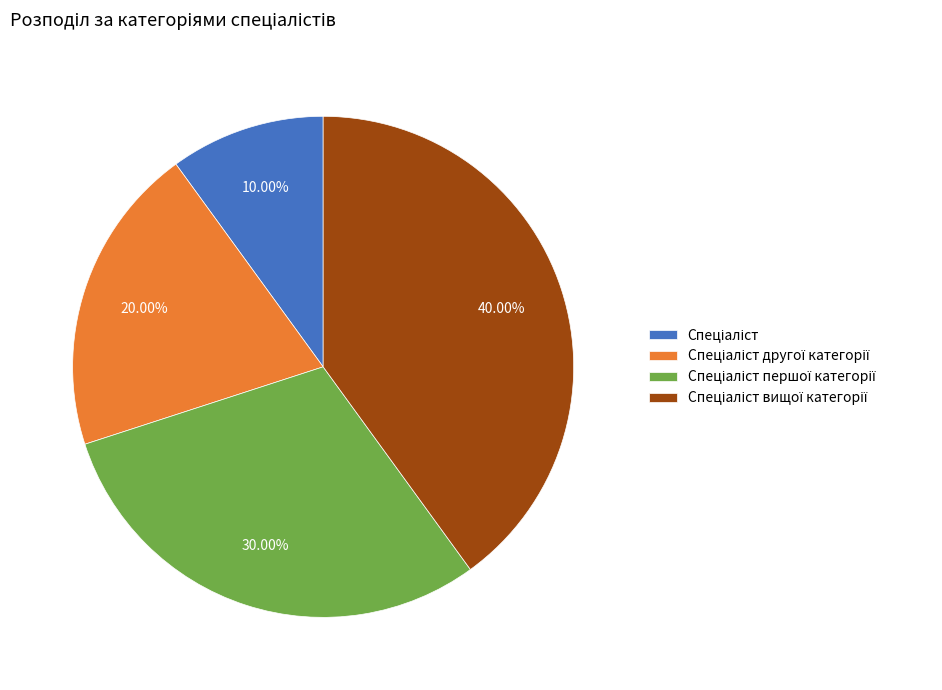

Is there a majority slice in this chart?

No